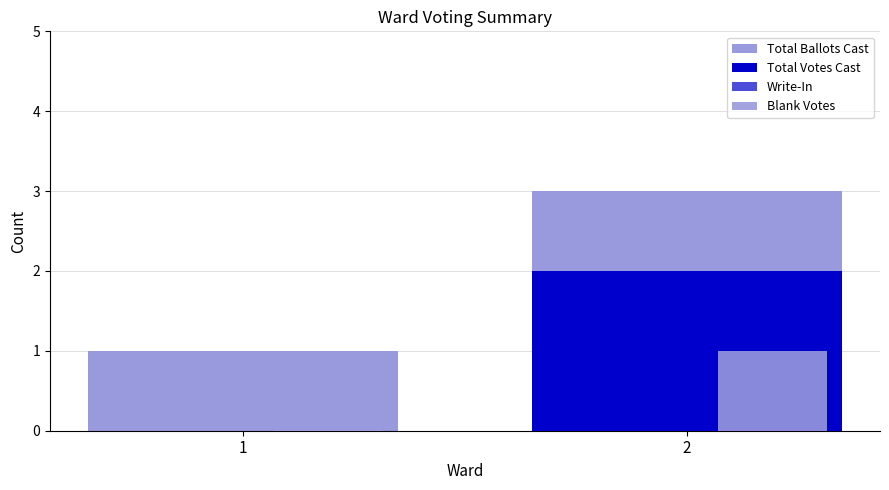

Rank the categories by Total Votes Cast value from highest to lowest.

2, 1